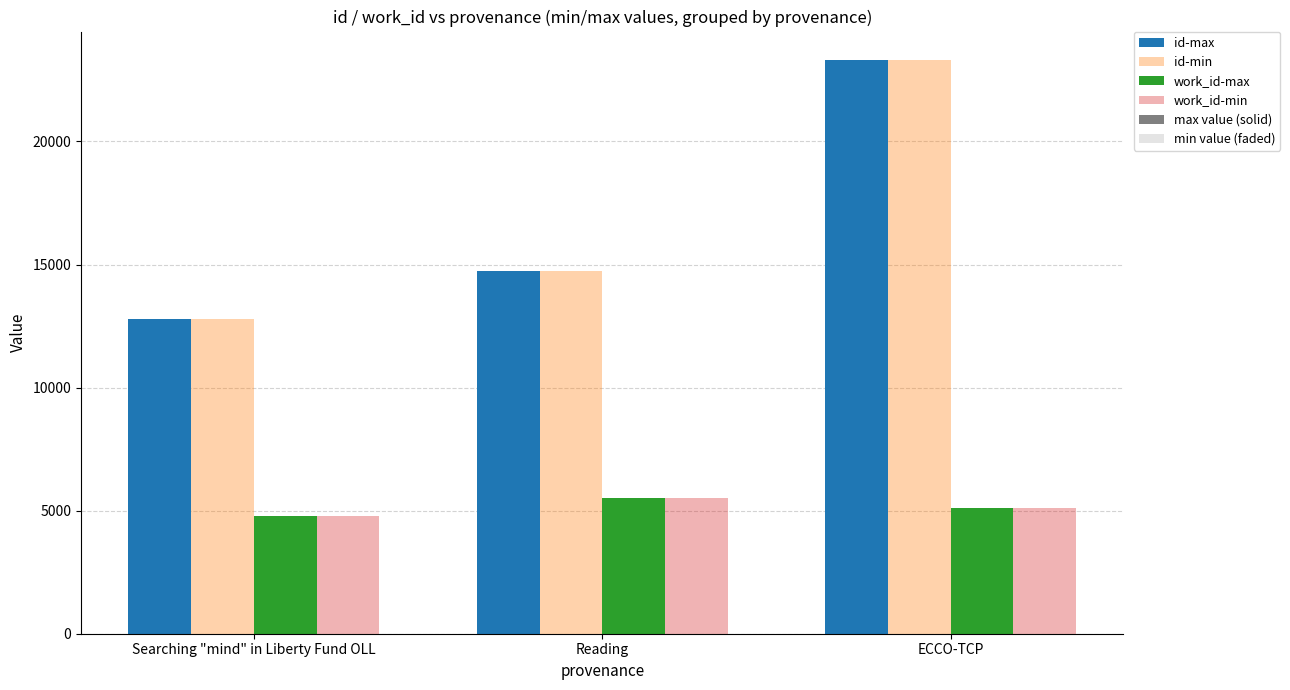

How many bars are there in each group?

4